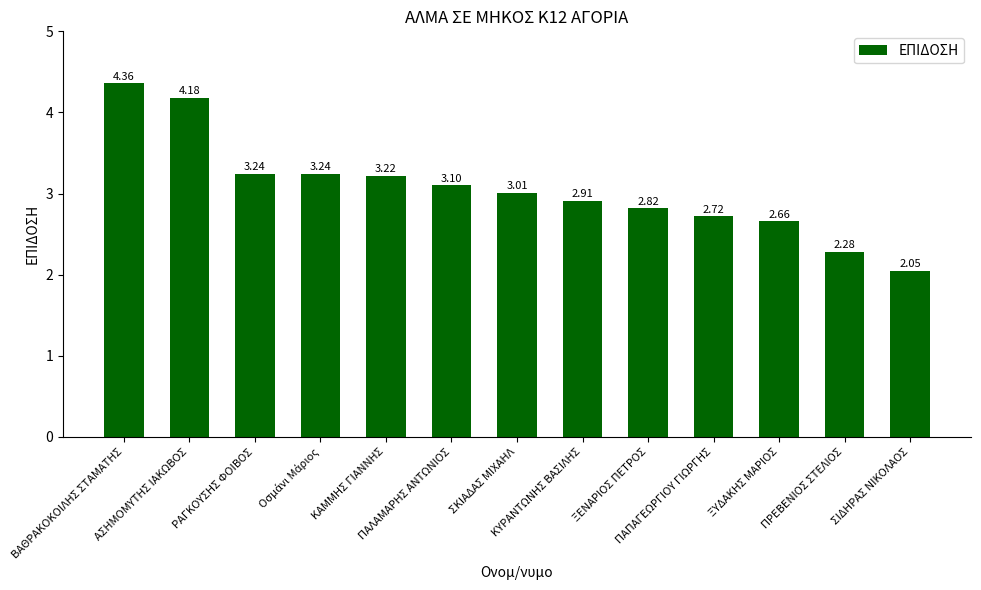

At which label is the value closest to 3?

ΣΚΙΑΔΑΣ ΜΙΧΑΗΛ